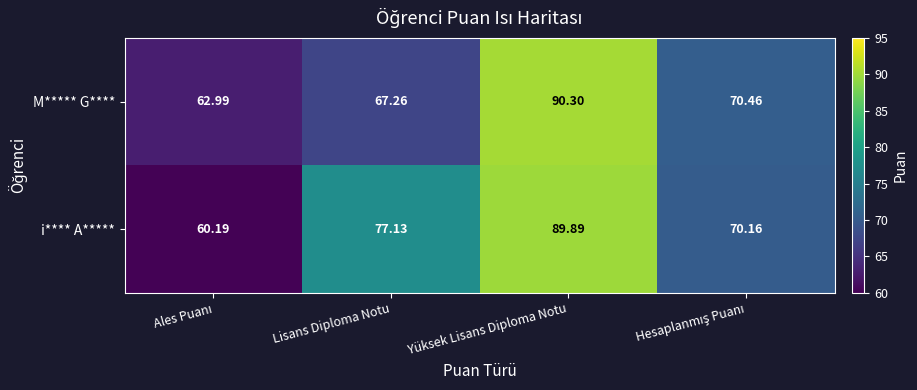

List the series in order of their peak value, highest first.

M***** G****, i**** A*****